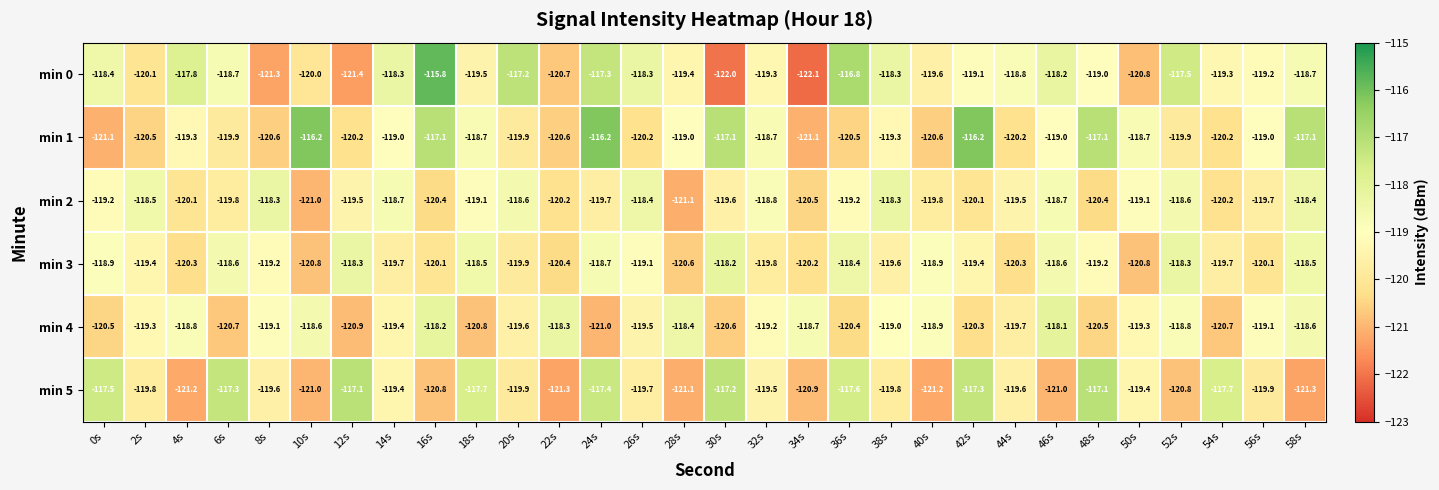

Which series has the largest range (max minus min)?

min 0